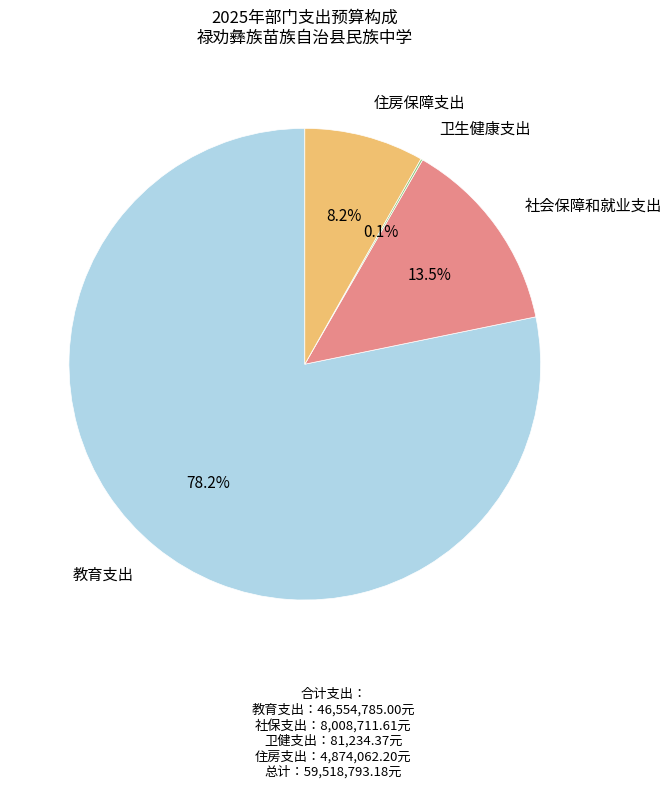

Is there a majority slice in this chart?

Yes